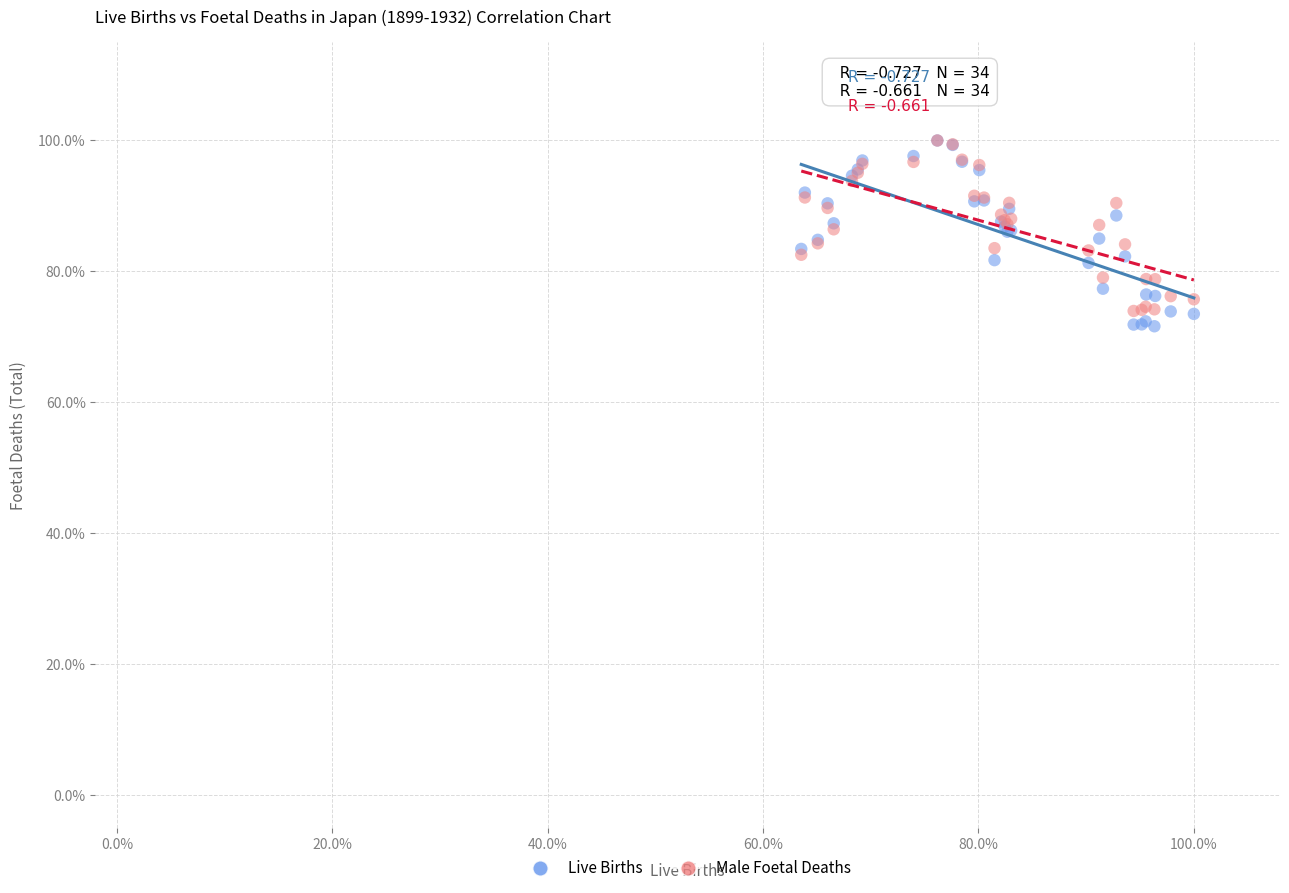

Which series contains the lowest Y value?

Live Births